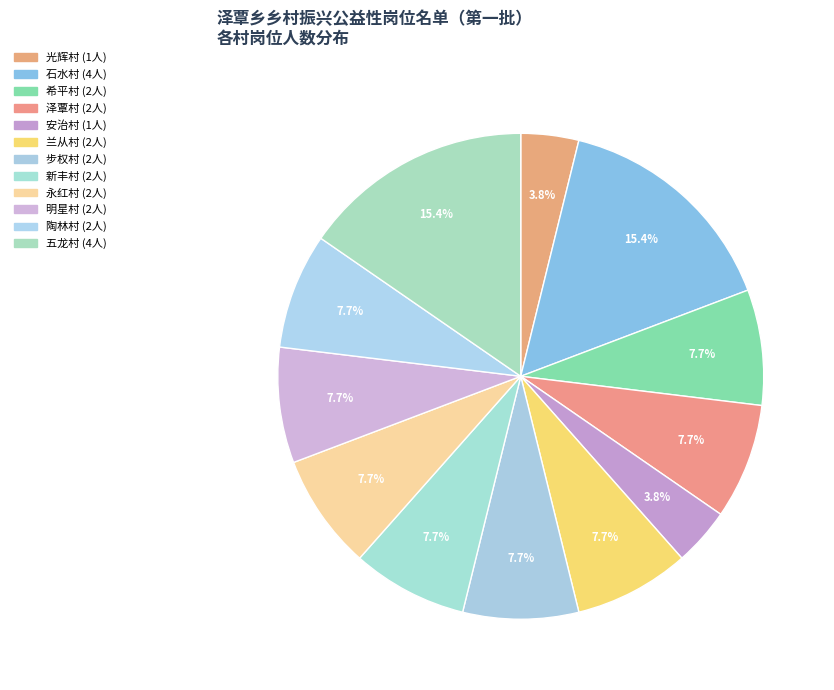

Count the number of slices in the pie.

12